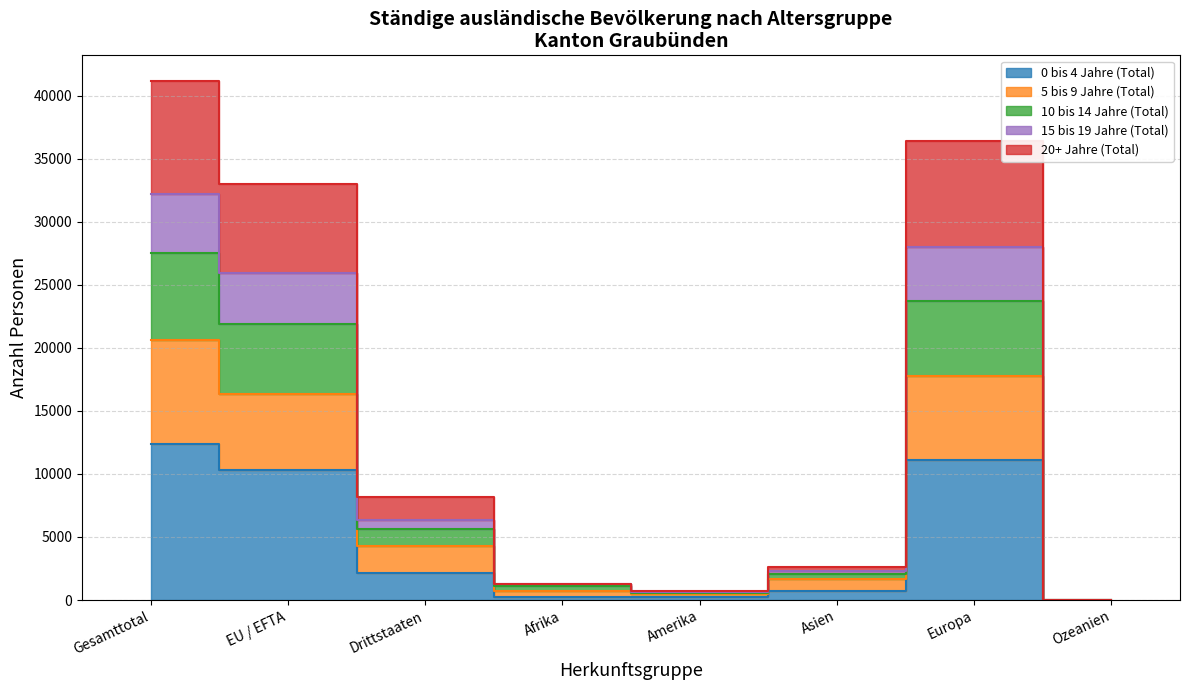

True or false: 20+ Jahre (Total) and 15 bis 19 Jahre (Total) intersect in this chart.

False